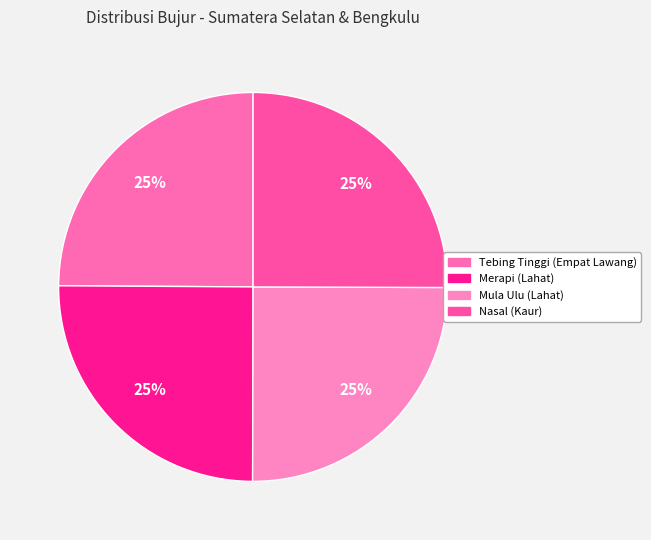

Count the number of slices in the pie.

4